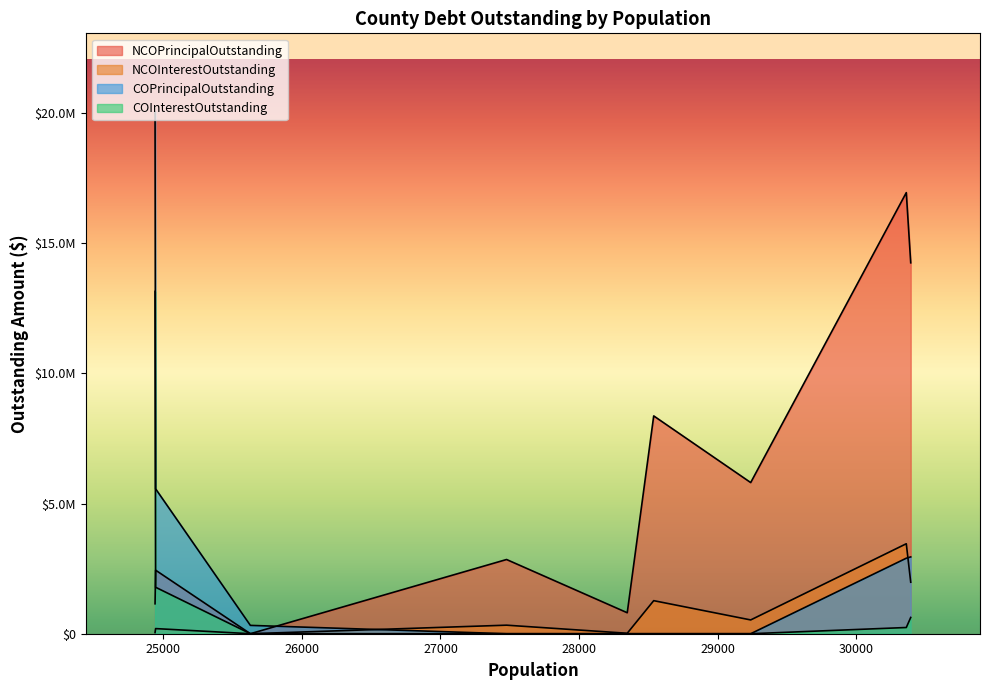

Rank the series by their maximum value, from highest to lowest.

COPrincipalOutstanding, NCOPrincipalOutstanding, COInterestOutstanding, NCOInterestOutstanding